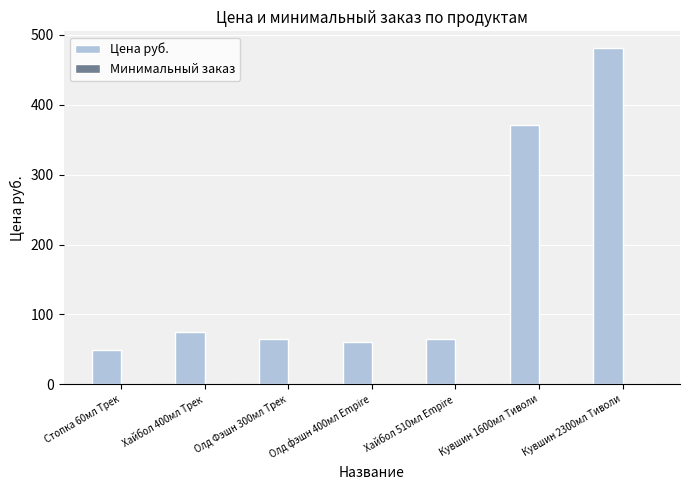

How many data points does each series have?

7